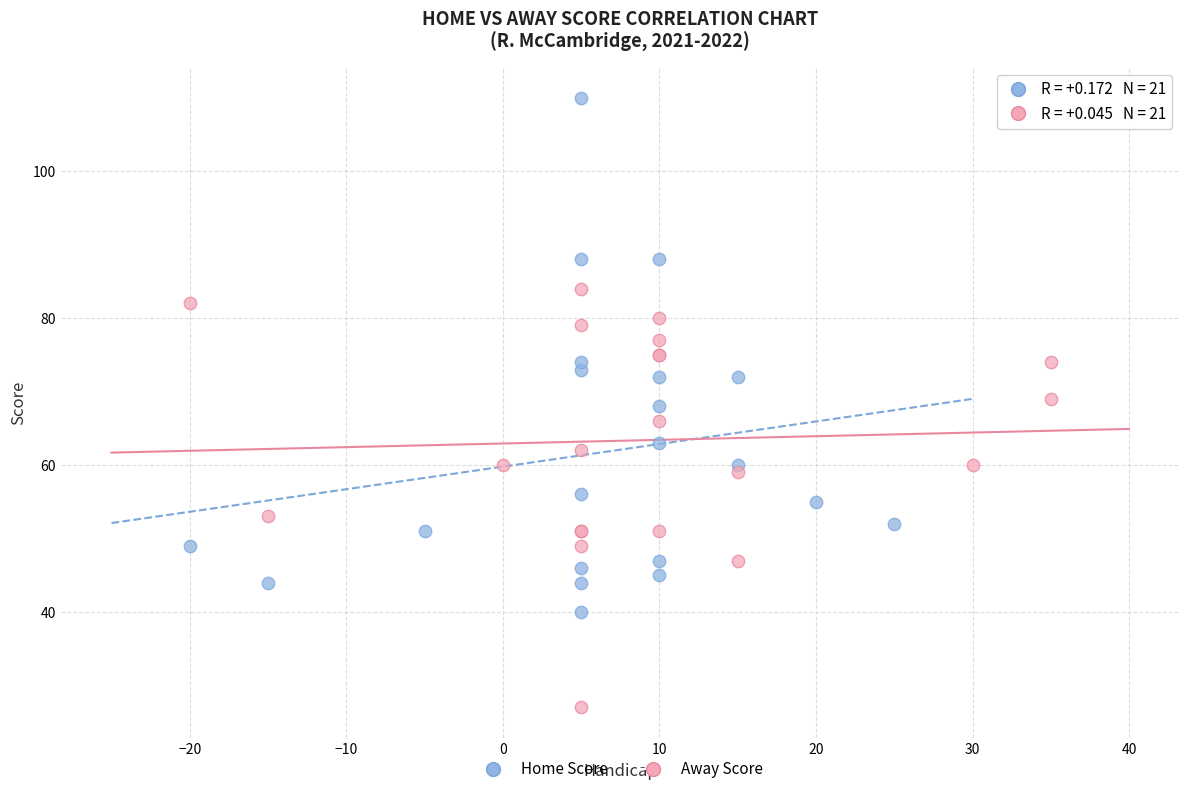

What are all the series names shown in the legend?

Home Score, Away Score